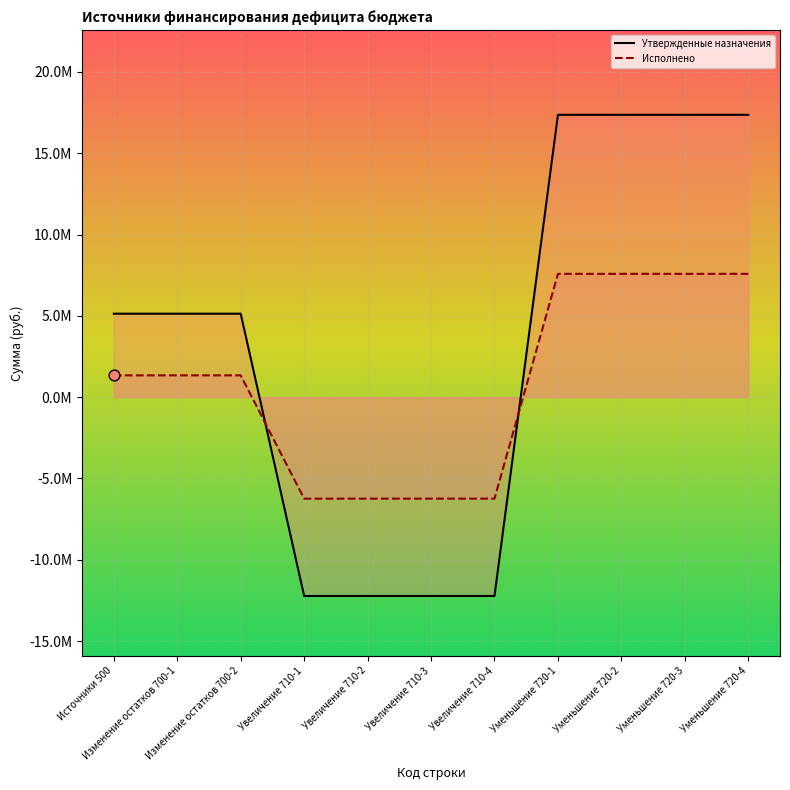

Which series contains the highest Y value?

Утвержденные назначения